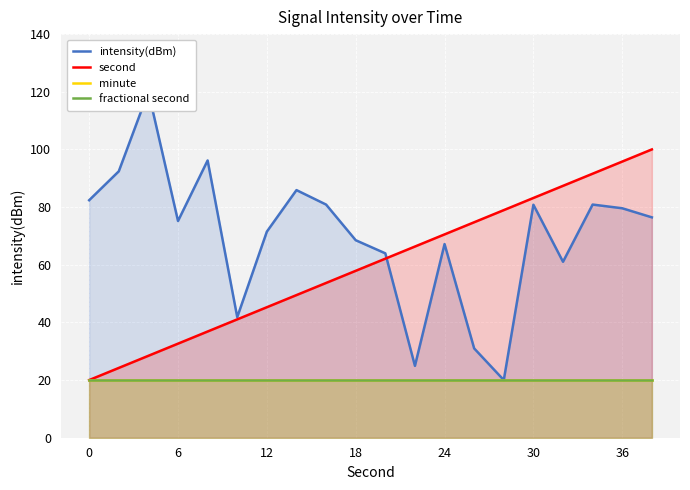

What are all the series names shown in the legend?

intensity(dBm), second, minute, fractional second